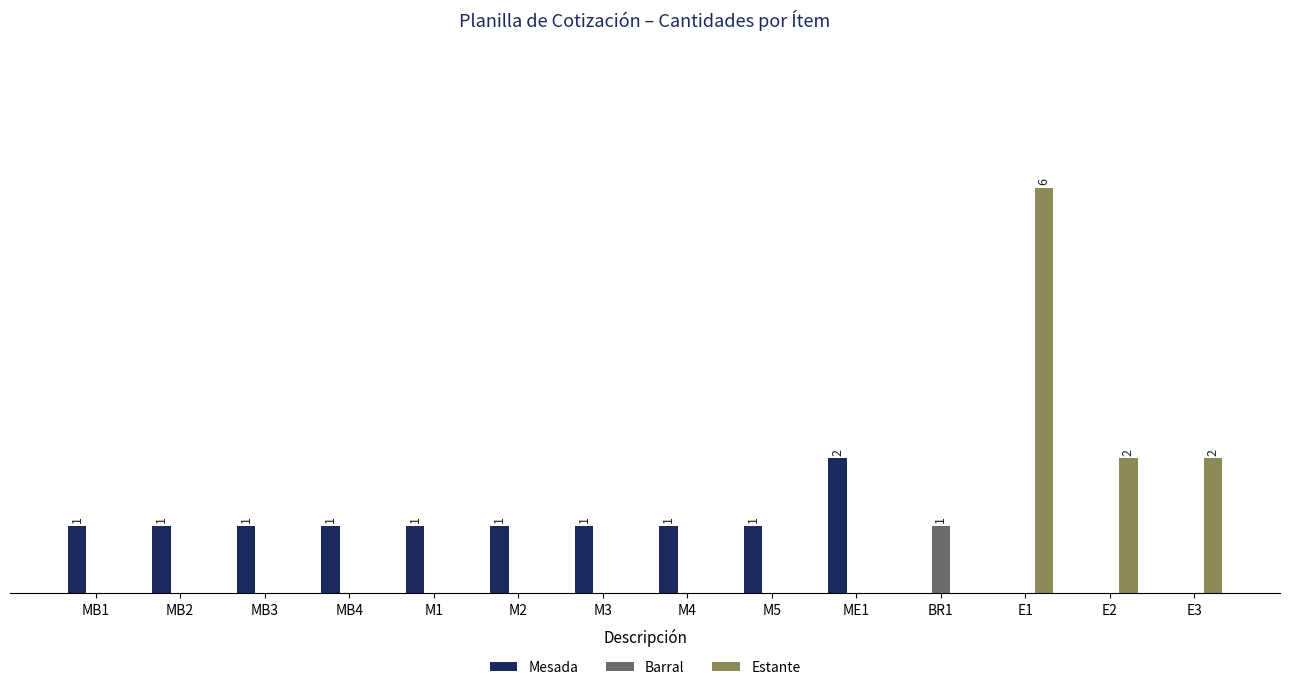

Which label corresponds to the largest value in the chart?

E1